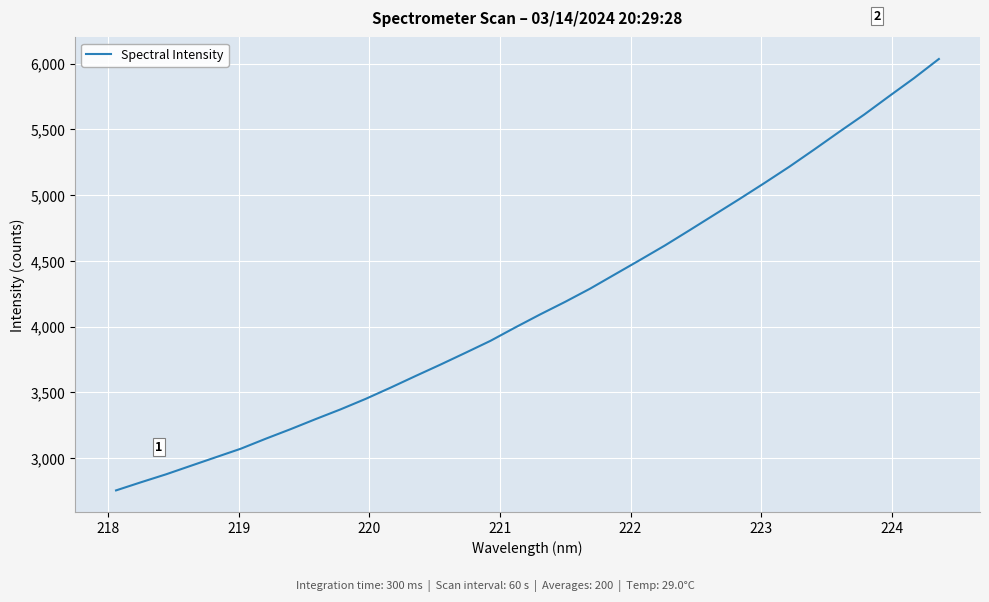

What is the difference between the maximum and minimum values?

3279.6